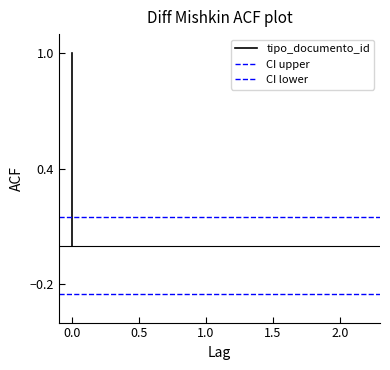

Rank the series by their maximum value, from highest to lowest.

tipo_documento_id, CI upper, CI lower